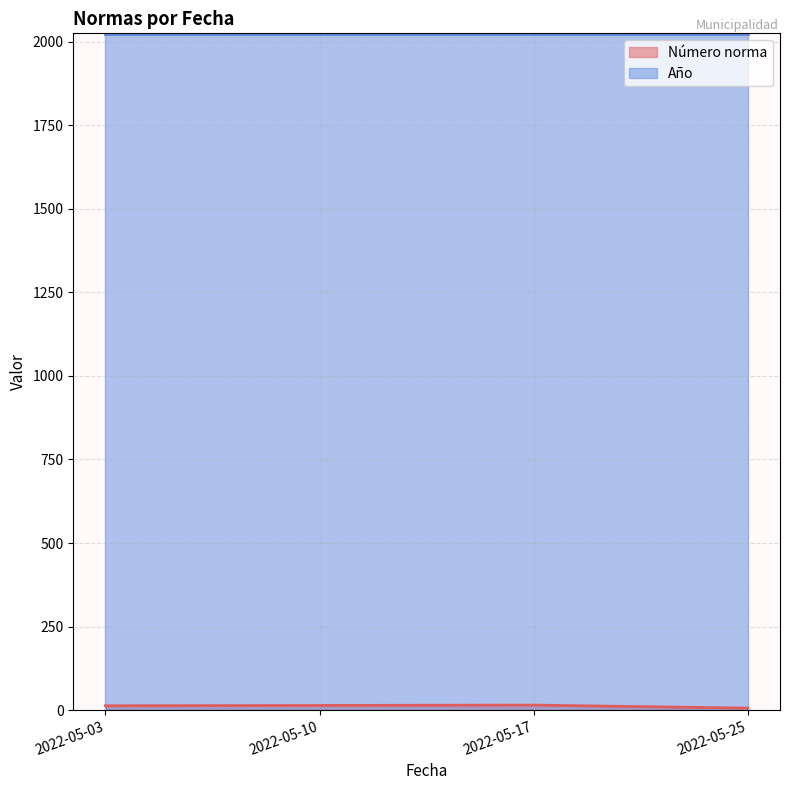

True or false: the data shows 6 at 2022-05-17.

False